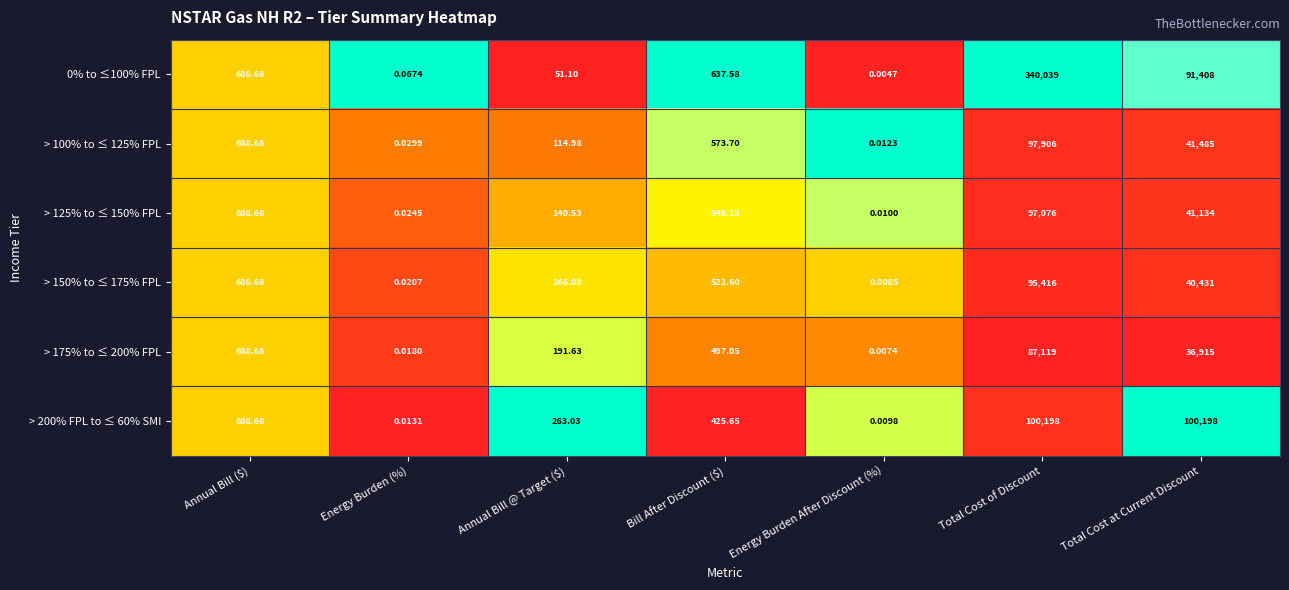

At which category is the sum across all series the highest?

Total Cost of Discount